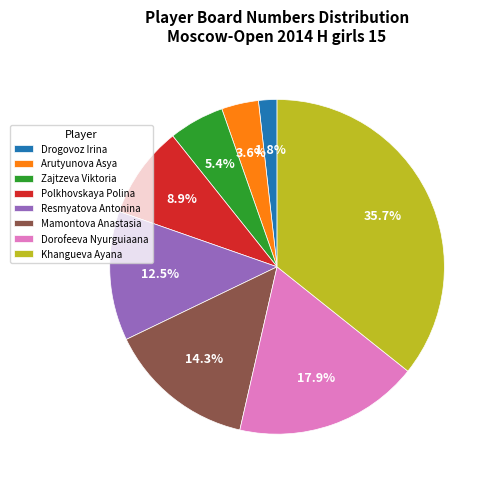

Is there a majority slice in this chart?

No